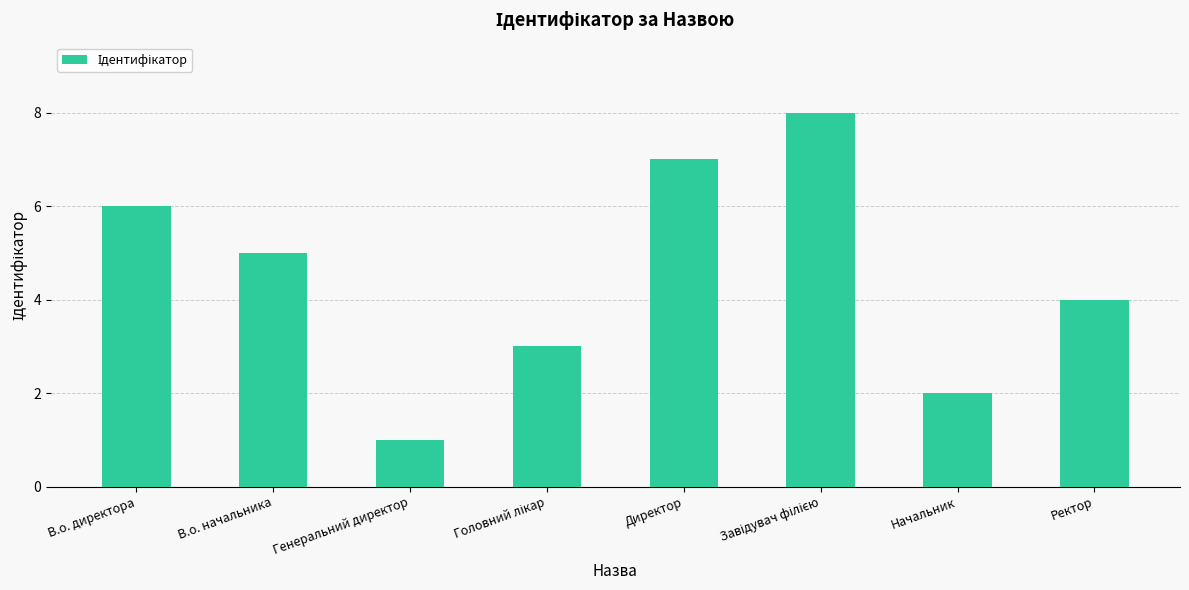

Does the chart contain any negative values?

No